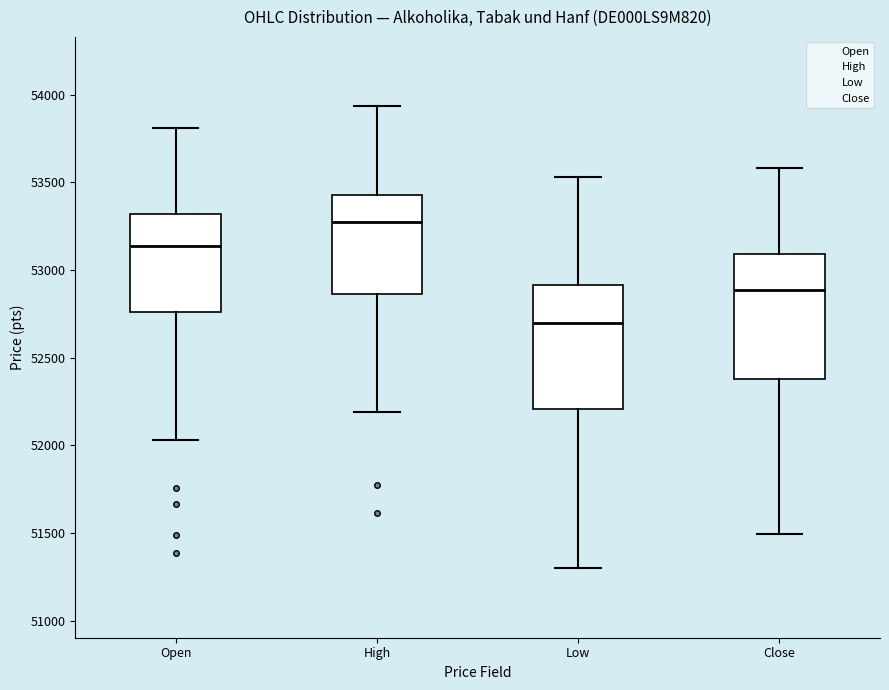

Reading left to right, read every box against the y-axis: the position of its median line, the range the box covers, and the ends of its whiskers. The values are not printed on the chart, so give them approximately, as read against the axis.

Open: median 53150, box 52750 to 53300, whiskers 52050 to 53800
High: median 53300, box 52850 to 53450, whiskers 52200 to 53950
Low: median 52700, box 52200 to 52900, whiskers 51300 to 53550
Close: median 52900, box 52400 to 53100, whiskers 51500 to 53600